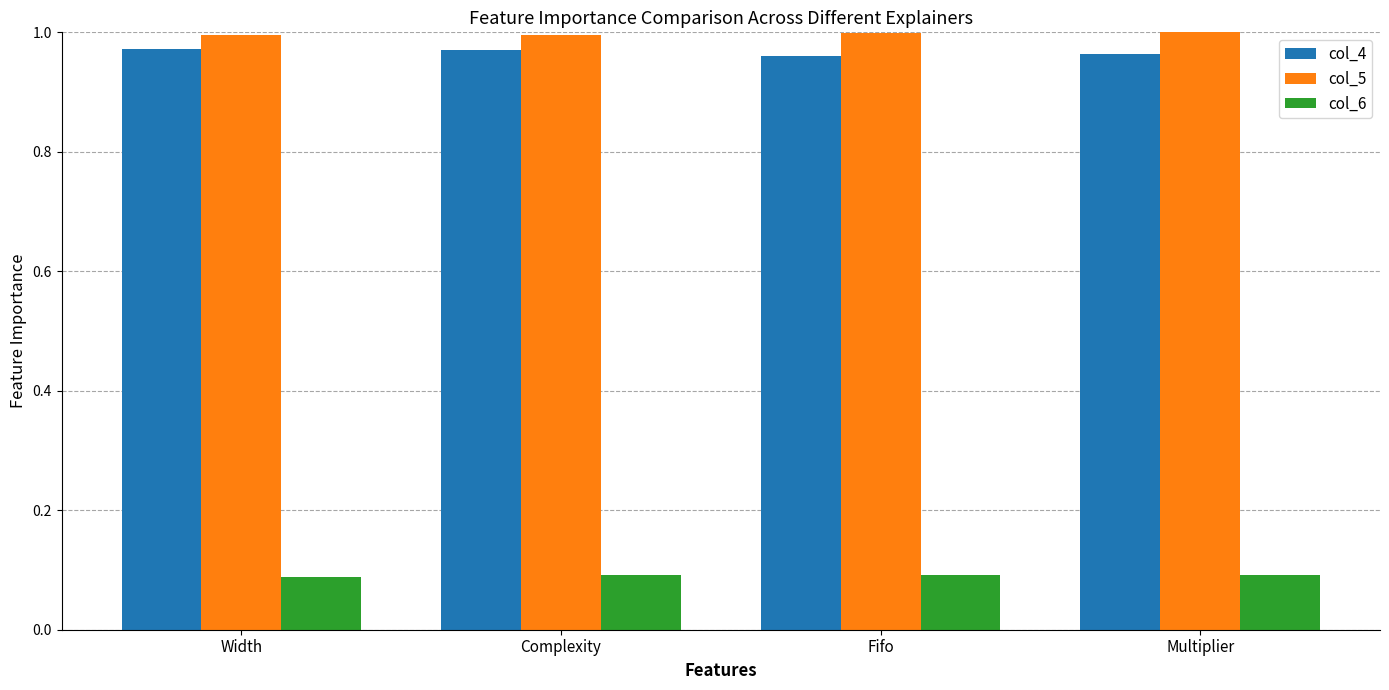

How many bars are there in total?

12